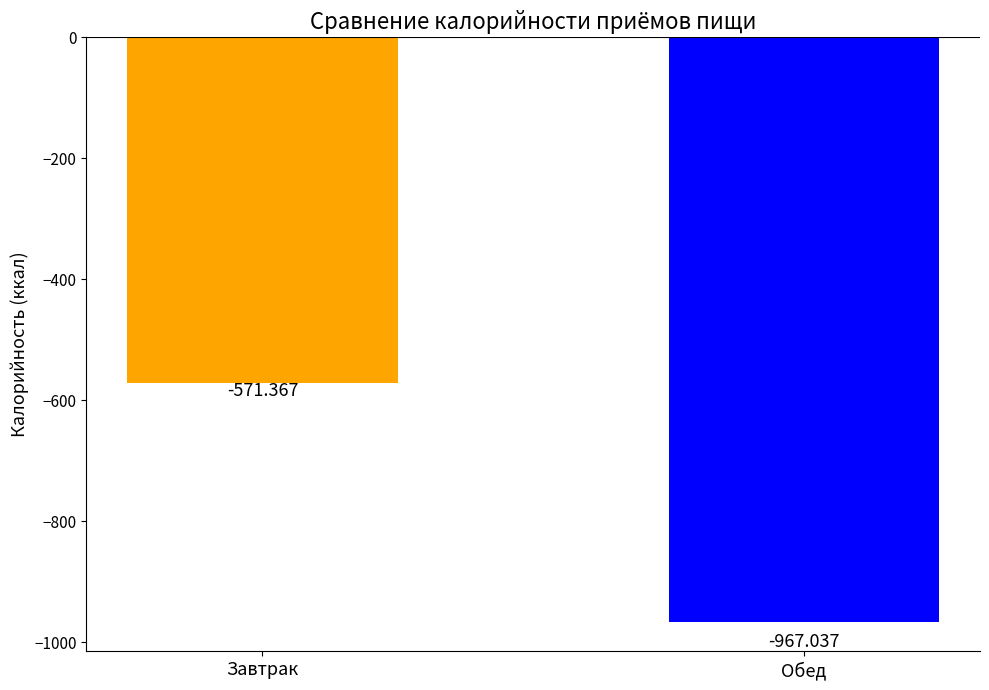

What is the minimum value shown in the chart?

-967.0